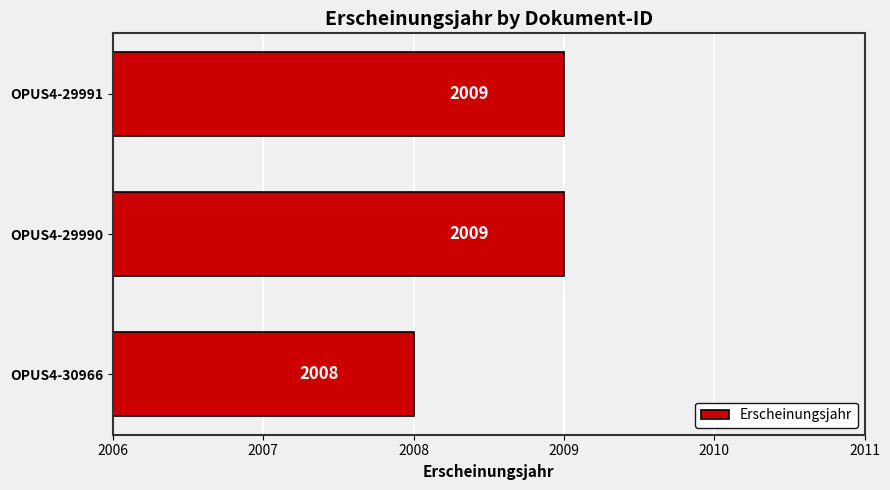

What is the minimum value shown in the chart?

2008